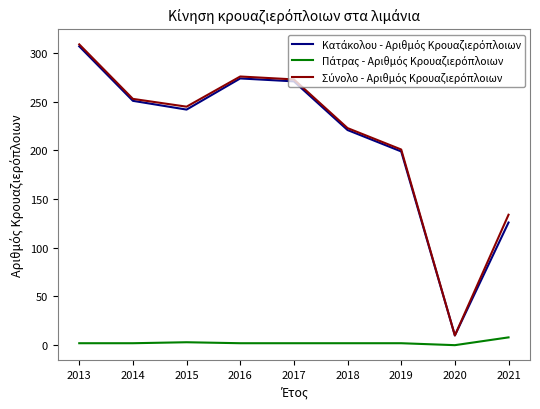

Is this an area chart (filled region under the line)?

No